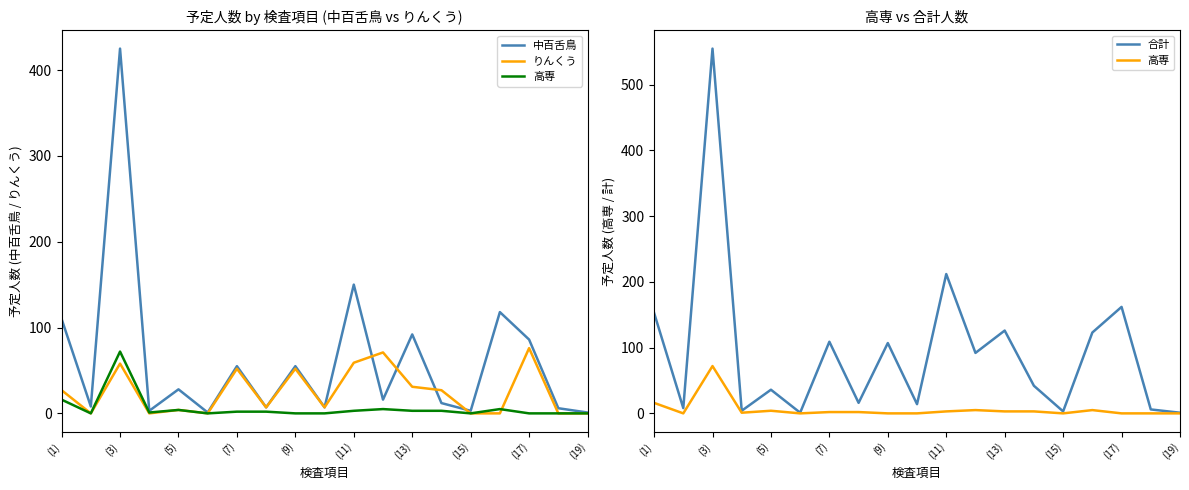

What is the sum of all 合計 values?

1770